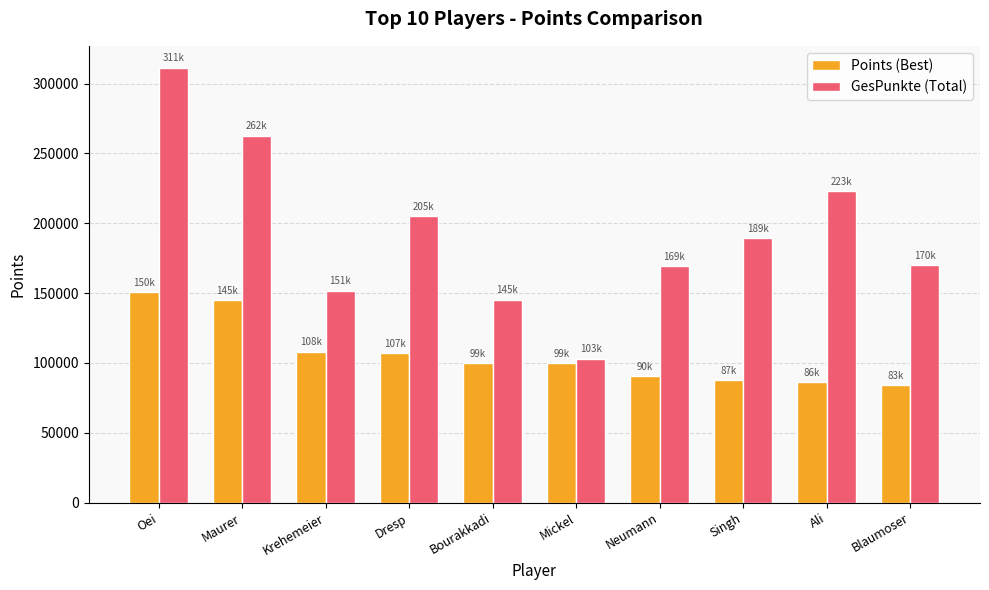

Which series has the largest total across all categories?

GesPunkte (Total)